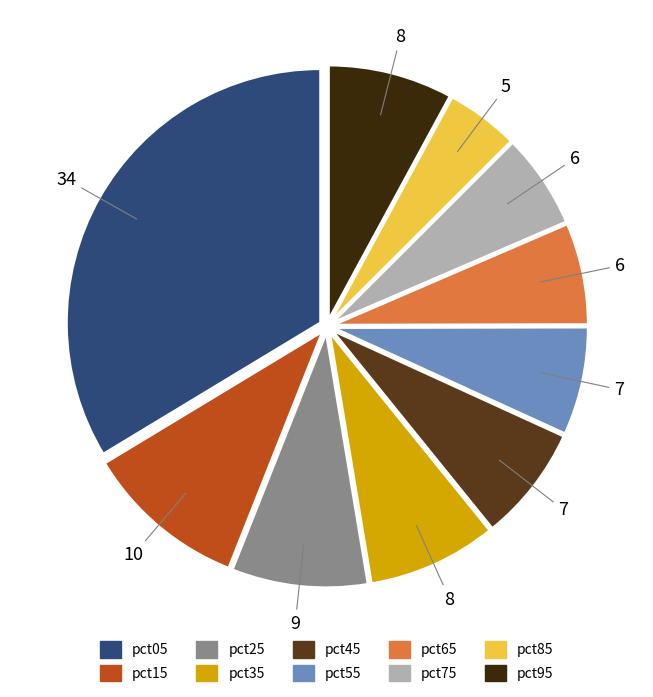

To the nearest percent, what portion does pct25 represent?

9%